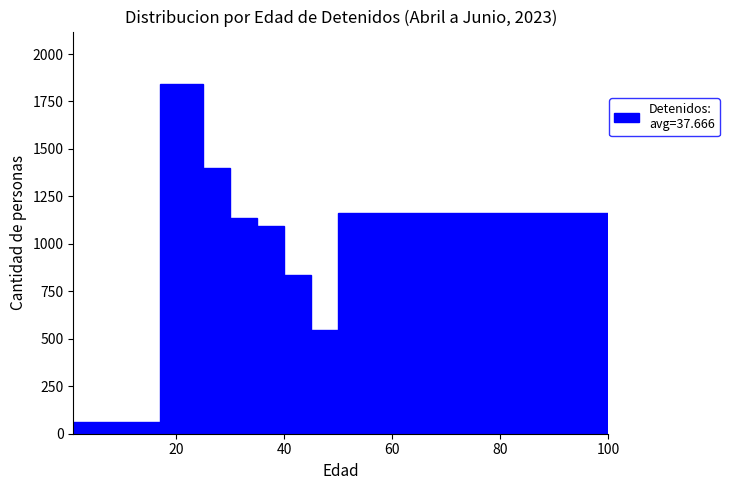

Around what value on the x-axis is the tallest bar? Give the approximate position of its centre, as read against the axis.

22